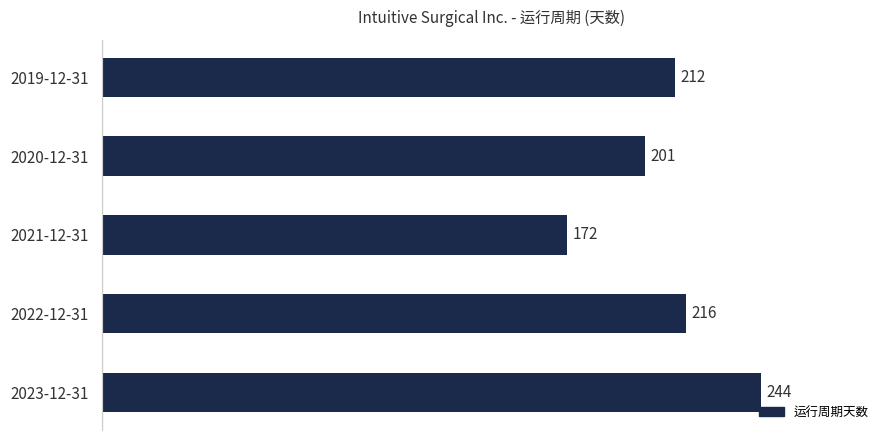

How many bars are there in total?

5